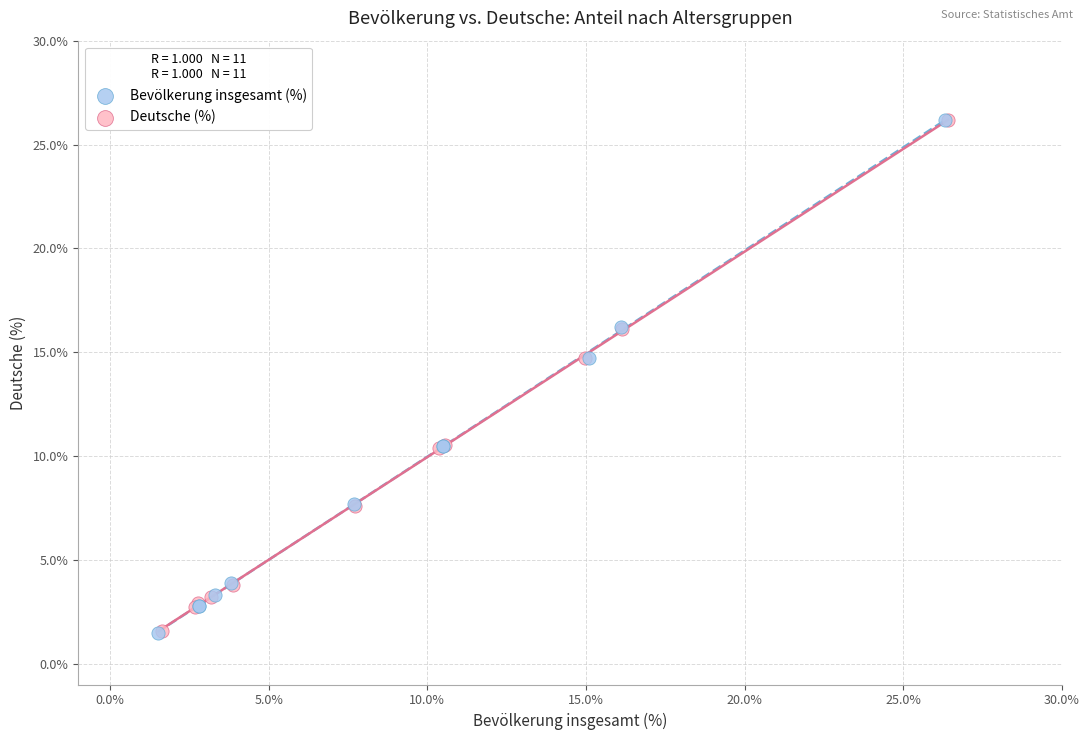

Which series has the widest spread of Y values?

Bevölkerung insgesamt (%)